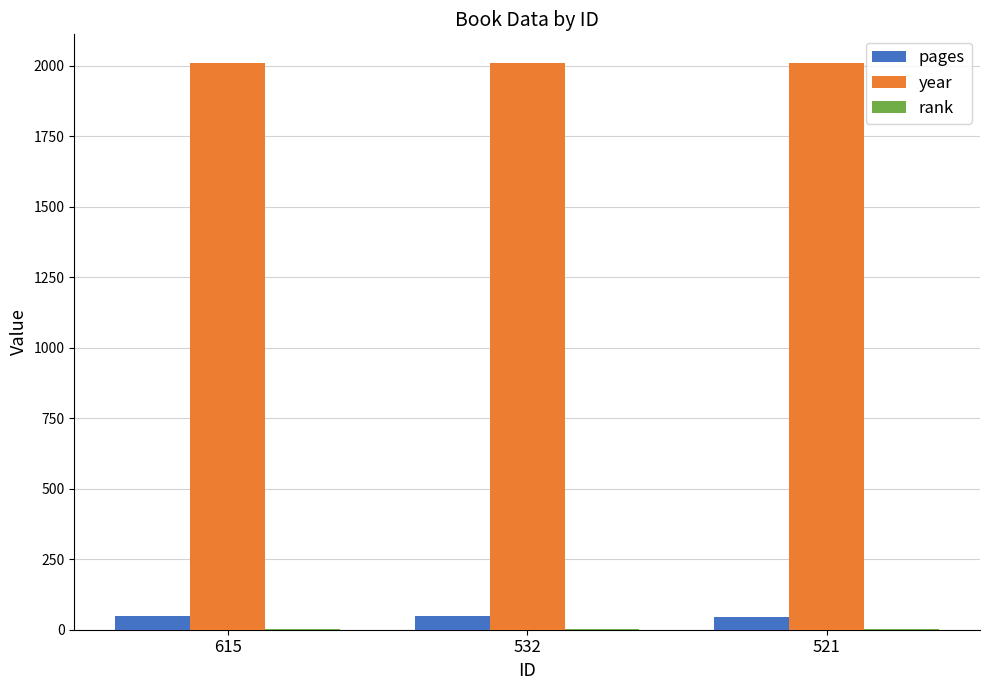

The value of pages at 615 is 47. True or false?

True